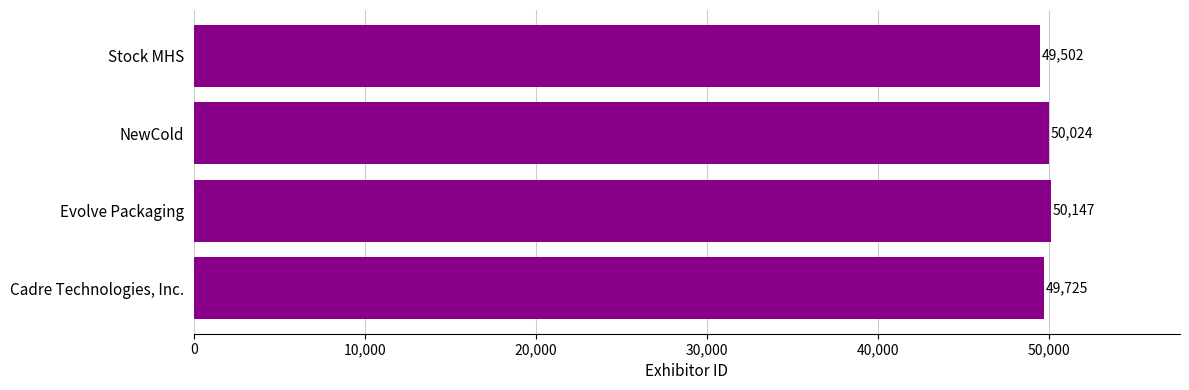

What is the change in value from Cadre Technologies, Inc. to Stock MHS?

-223